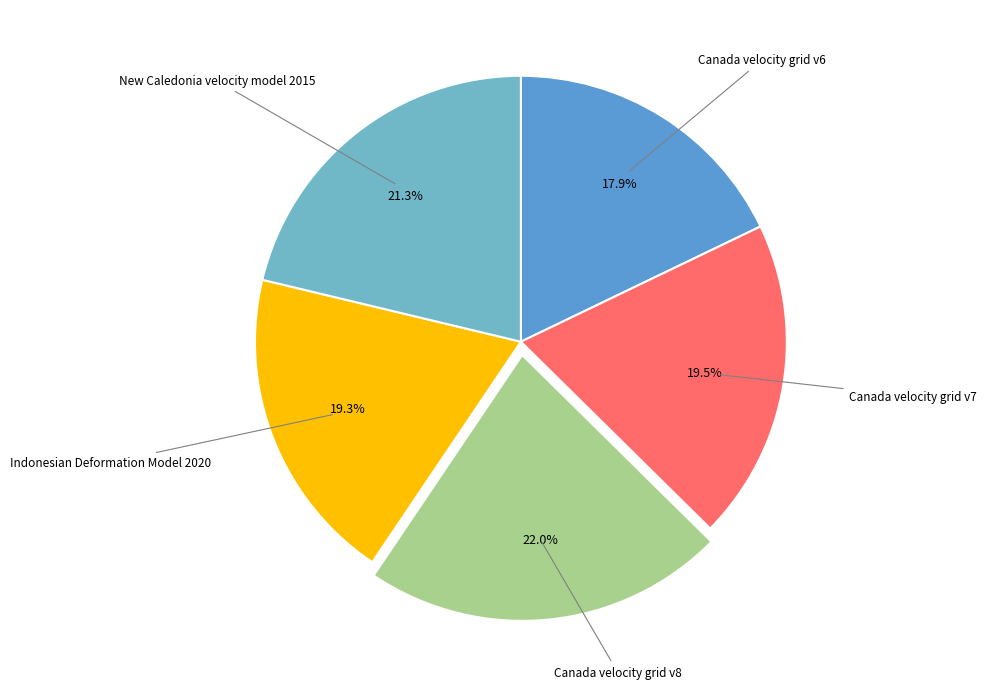

Is it true that New Caledonia velocity model 2015 is 35% of the pie?

False